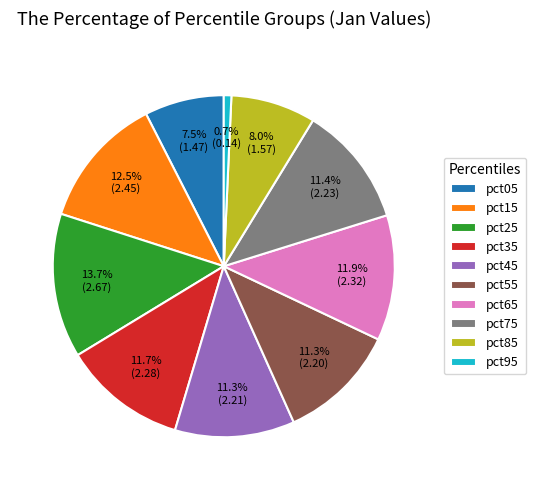

Which slice is the smallest?

pct95